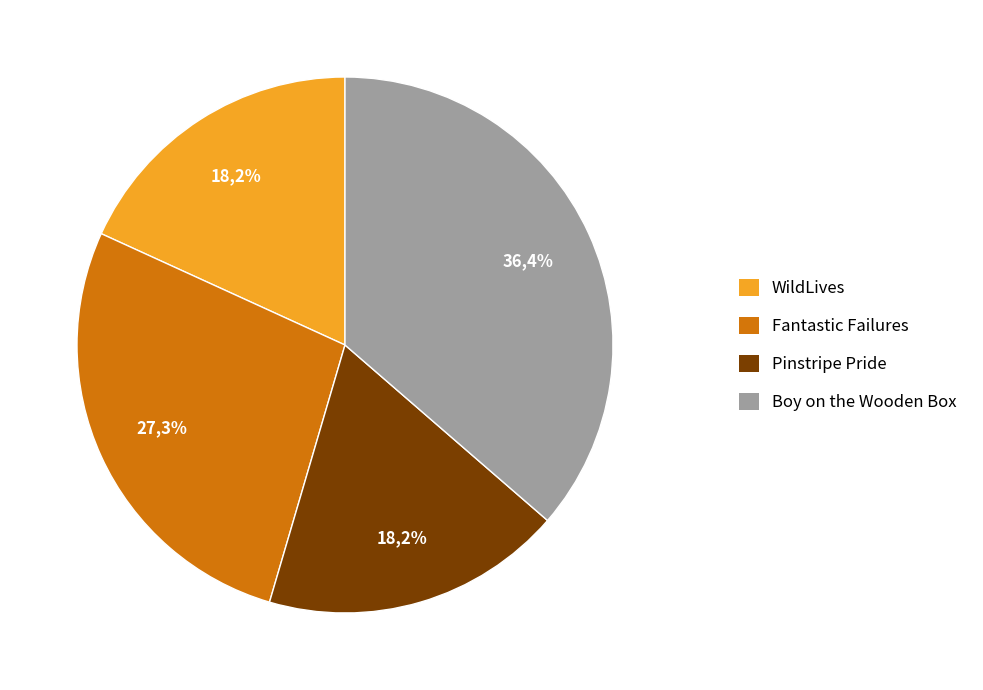

Does Pinstripe Pride represent more than half of the total?

No